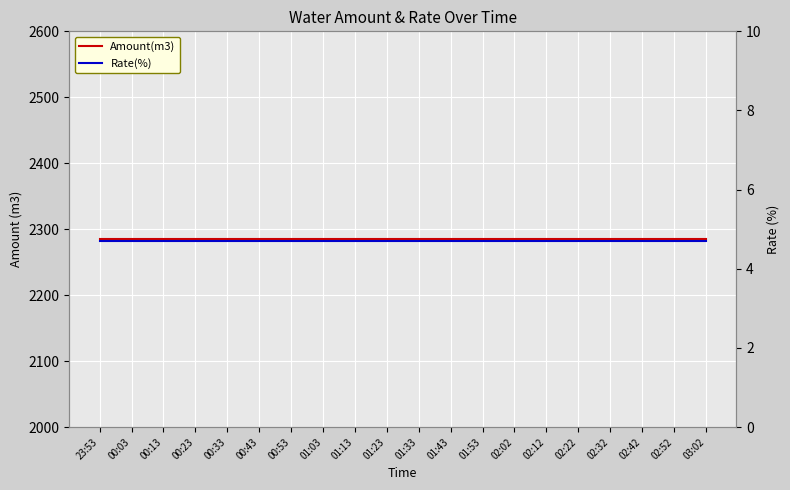

True or false: Amount(m3) has more than 2 points higher than both neighbors.

False